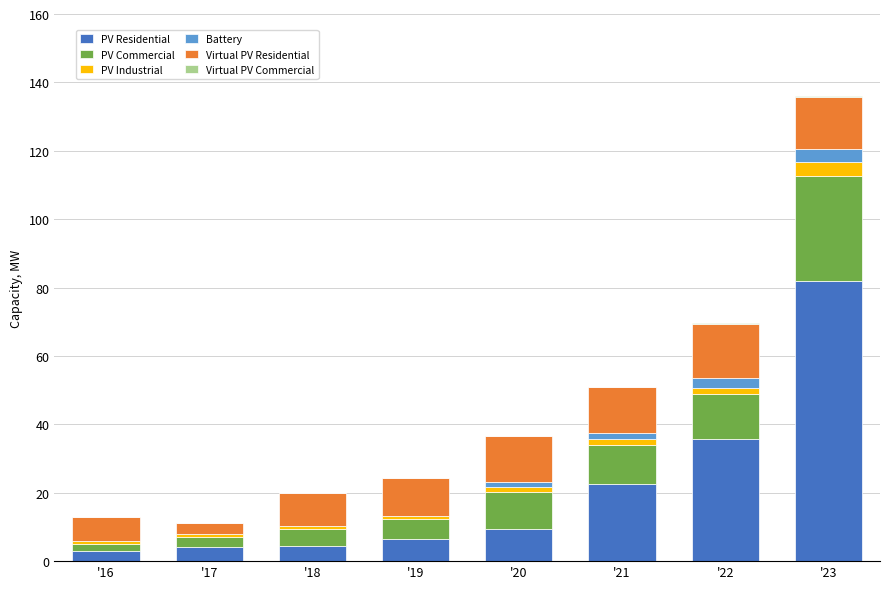

True or false: PV Residential has a value of 3.1 at '16.

True